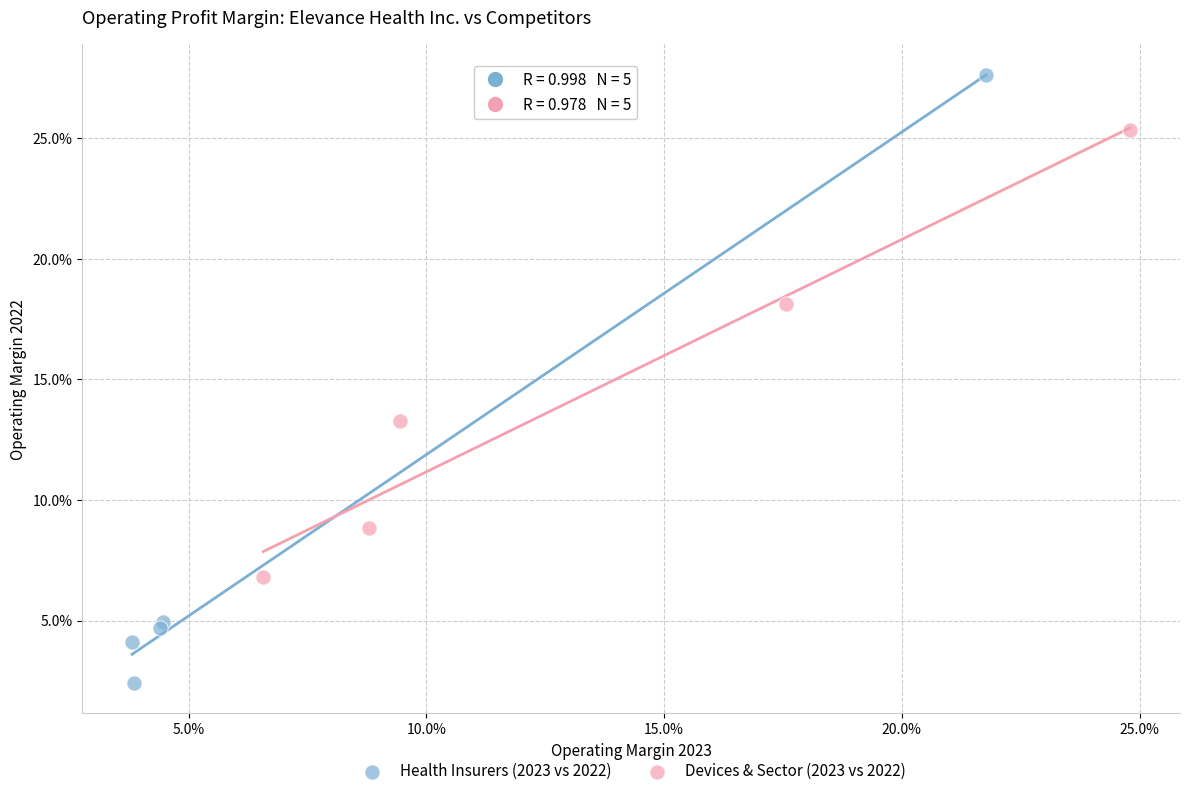

What are all the series names shown in the legend?

Health Insurers (2023 vs 2022), Devices & Sector (2023 vs 2022)